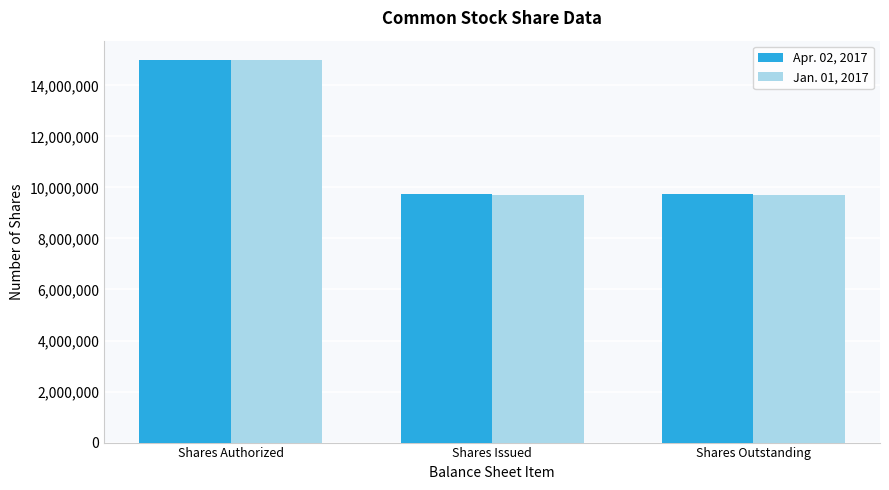

What is the maximum value for Apr. 02, 2017?

15000000